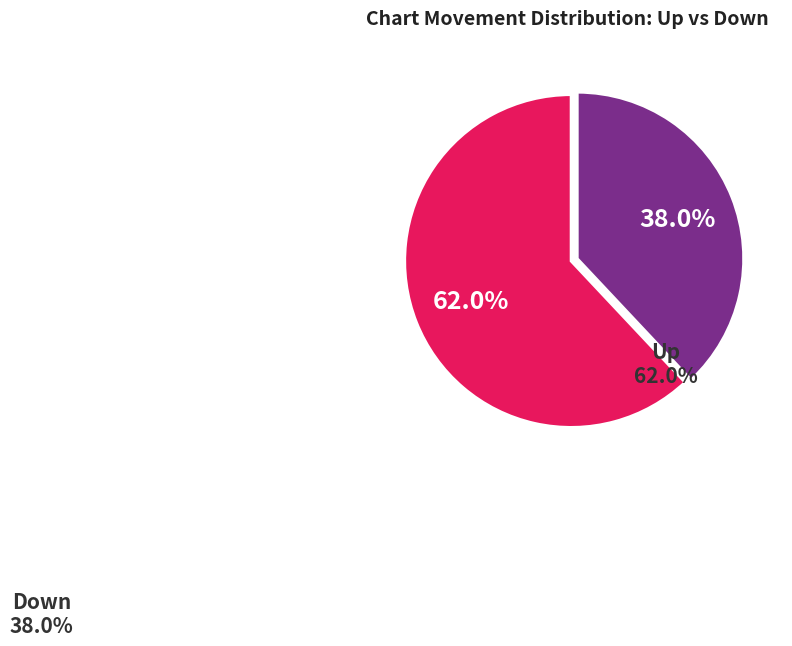

Which has a higher value, down or up?

up